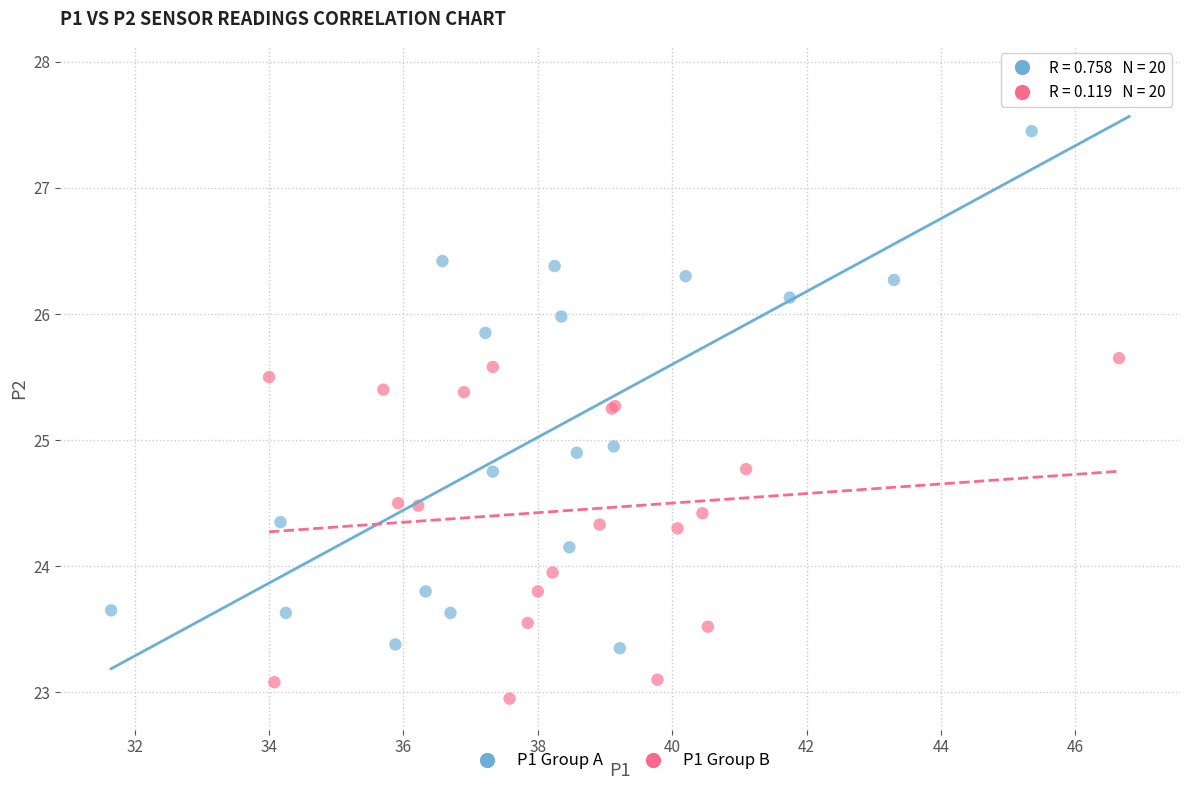

Which series reaches the minimum Y coordinate?

P1 Group B